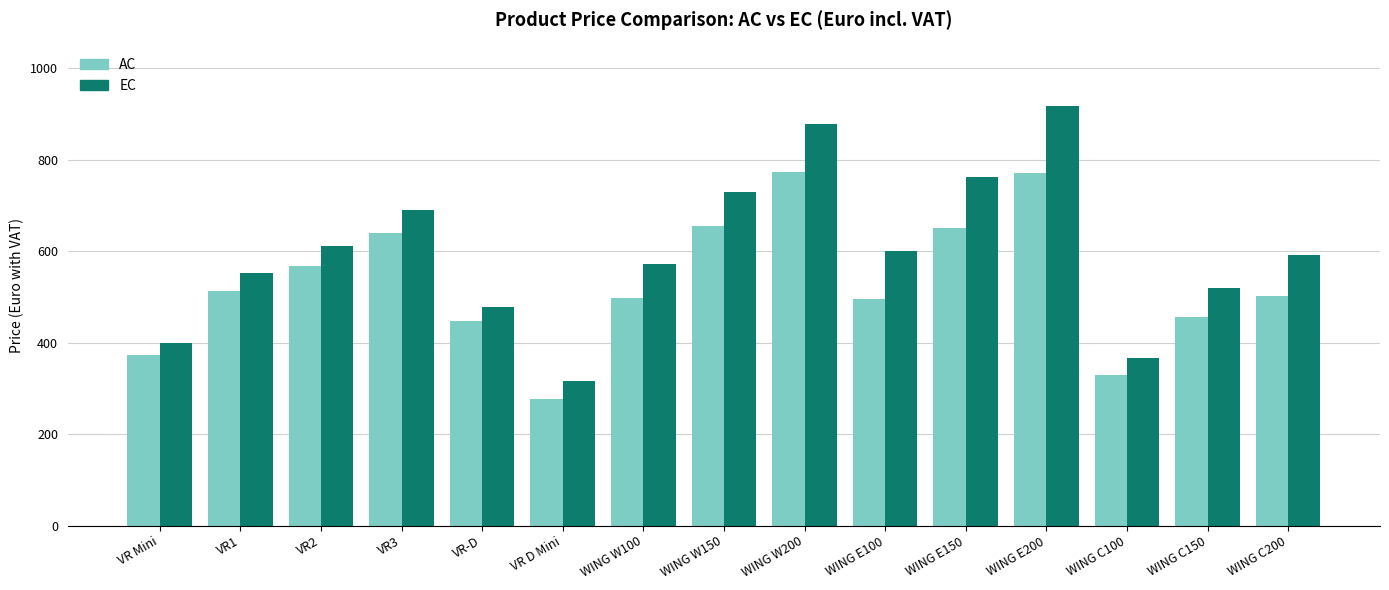

What is the label of the 9th bar from the right?

WING W100